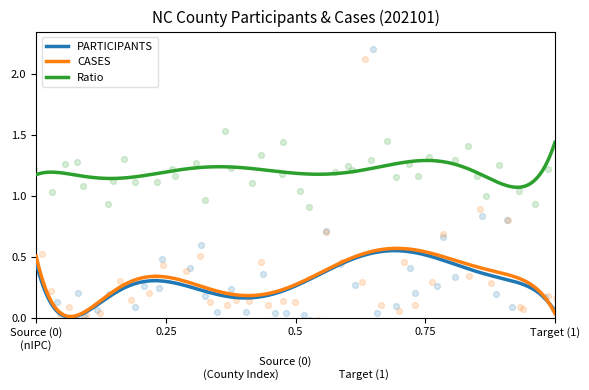

Which series reaches the minimum Y coordinate?

PARTICIPANTS